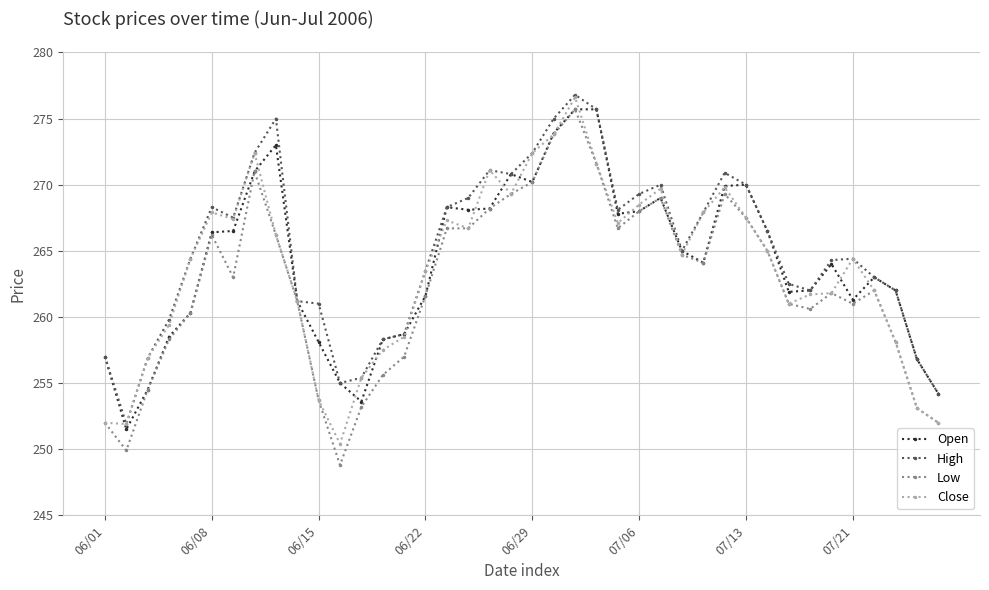

Which series has the widest spread of values?

Low